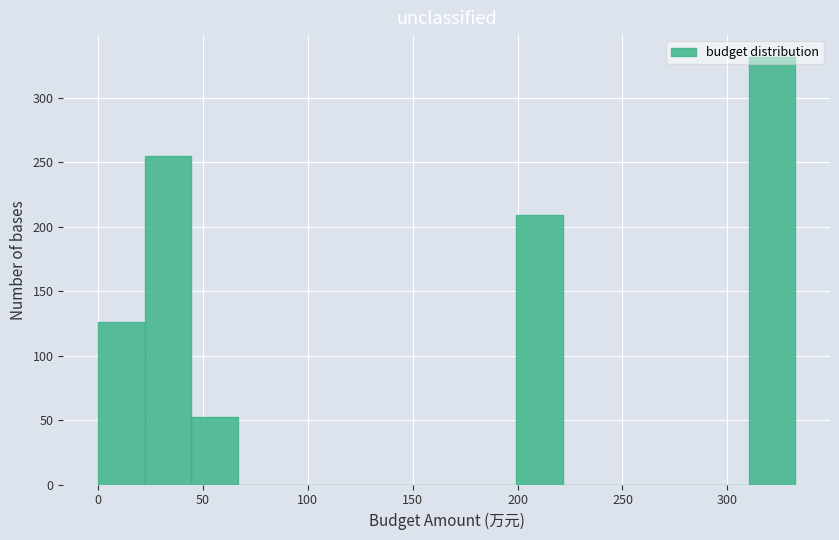

Reading left to right, list every bar in this chart as the range it spans on the x-axis followed by its height. Neither the bar edges nor the heights are printed on the chart, so give them approximately, as read against the axes.

0 to 20: 125
20 to 45: 255
45 to 65: 50
65 to 90: 0
90 to 110: 0
110 to 135: 0
135 to 155: 0
155 to 175: 0
175 to 200: 0
200 to 220: 210
220 to 245: 0
245 to 265: 0
265 to 290: 0
290 to 310: 0
310 to 330: 330